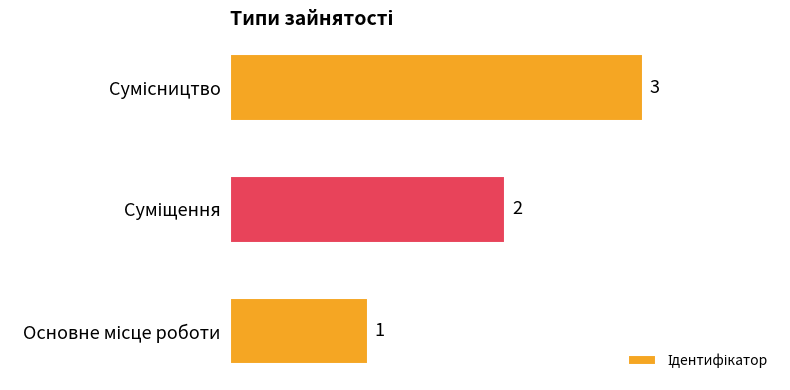

What is the sum of all values?

6